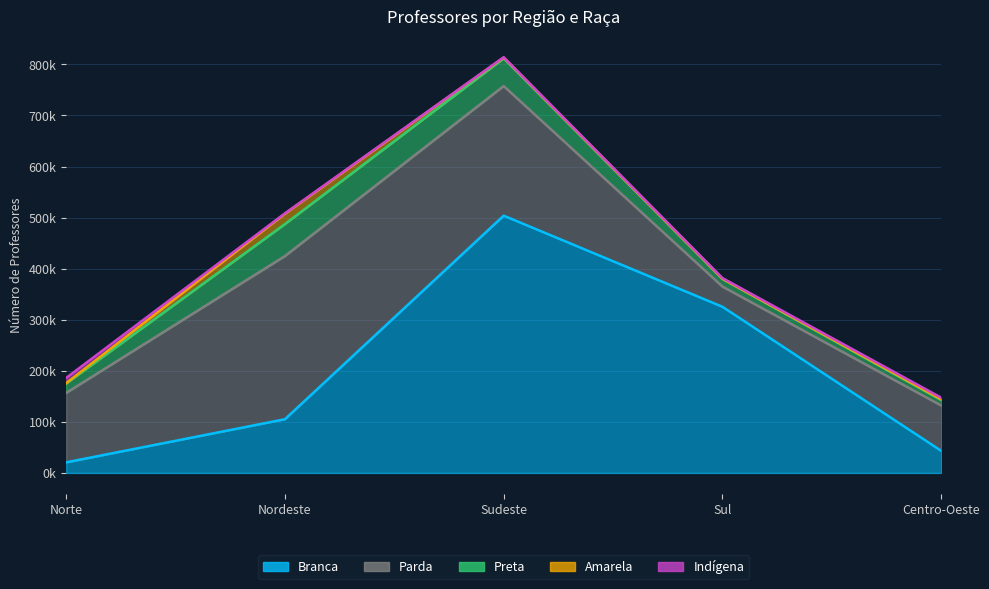

True or false: Branca and Amarela cross at least once.

False